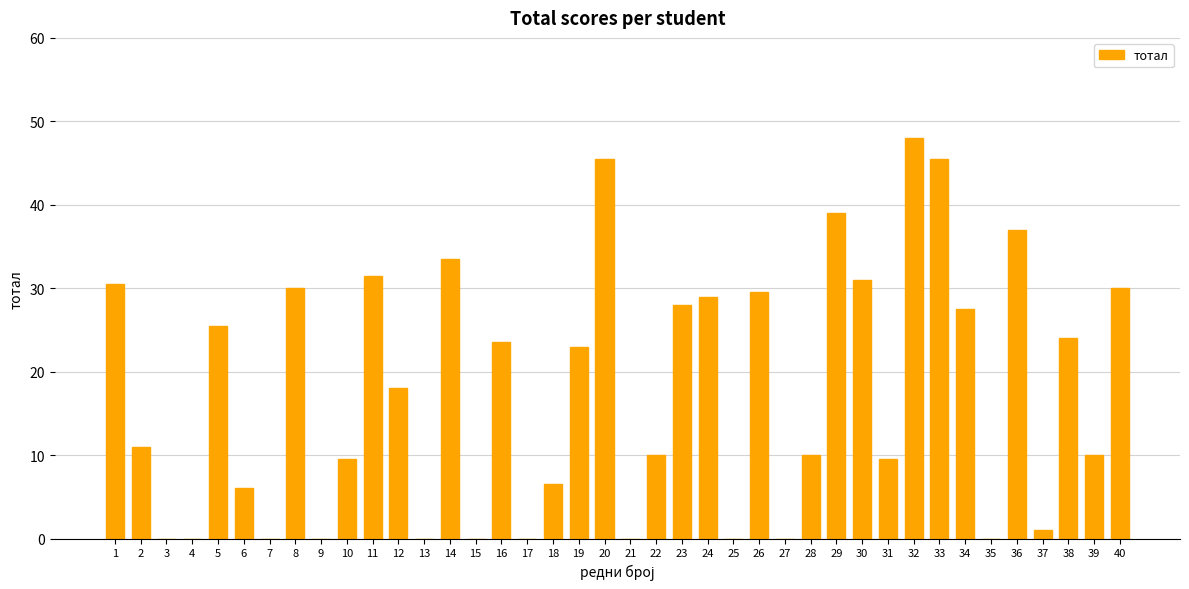

What is the sum of all values?

703.0